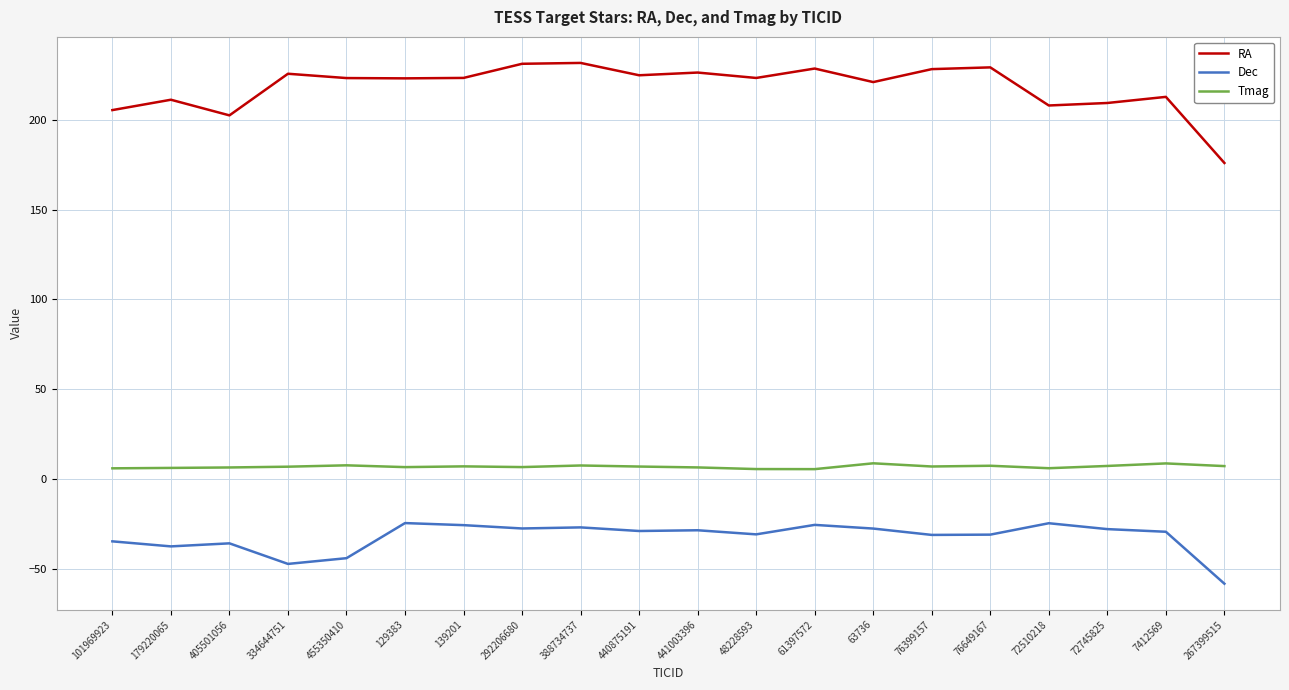

True or false: Tmag and RA cross at least once.

False